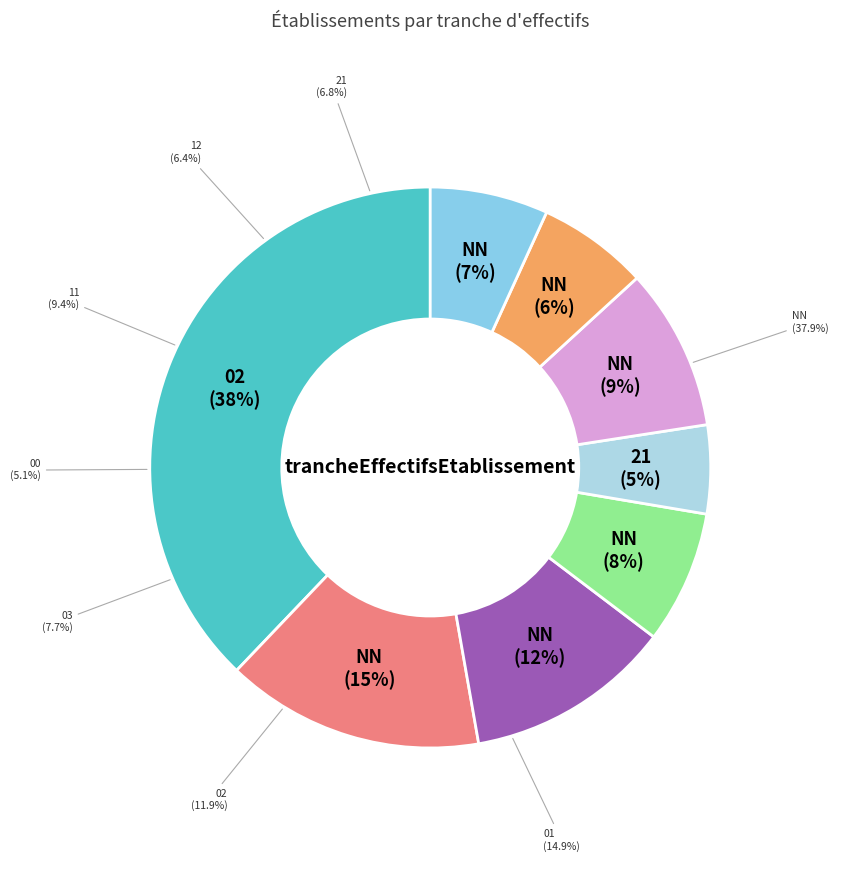

To the nearest percent, what is the difference between the largest and smallest slice percentages?

33%